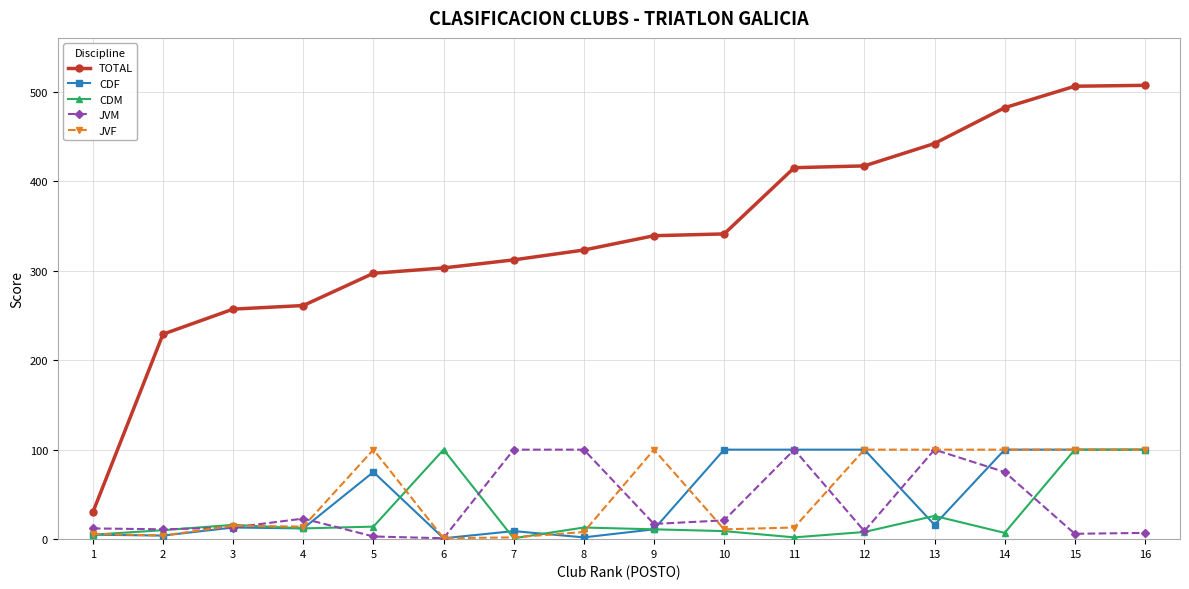

What is the difference between the maximum and minimum values in the TOTAL series?

477